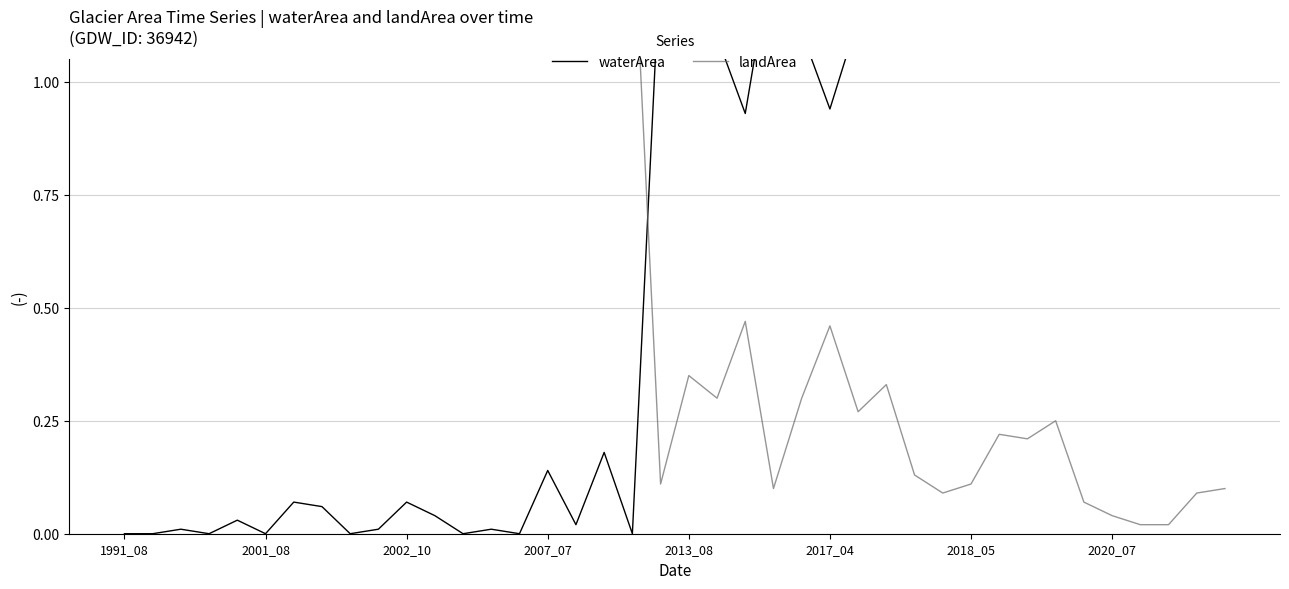

After their last crossing, which series has the higher values: waterArea or landArea?

waterArea